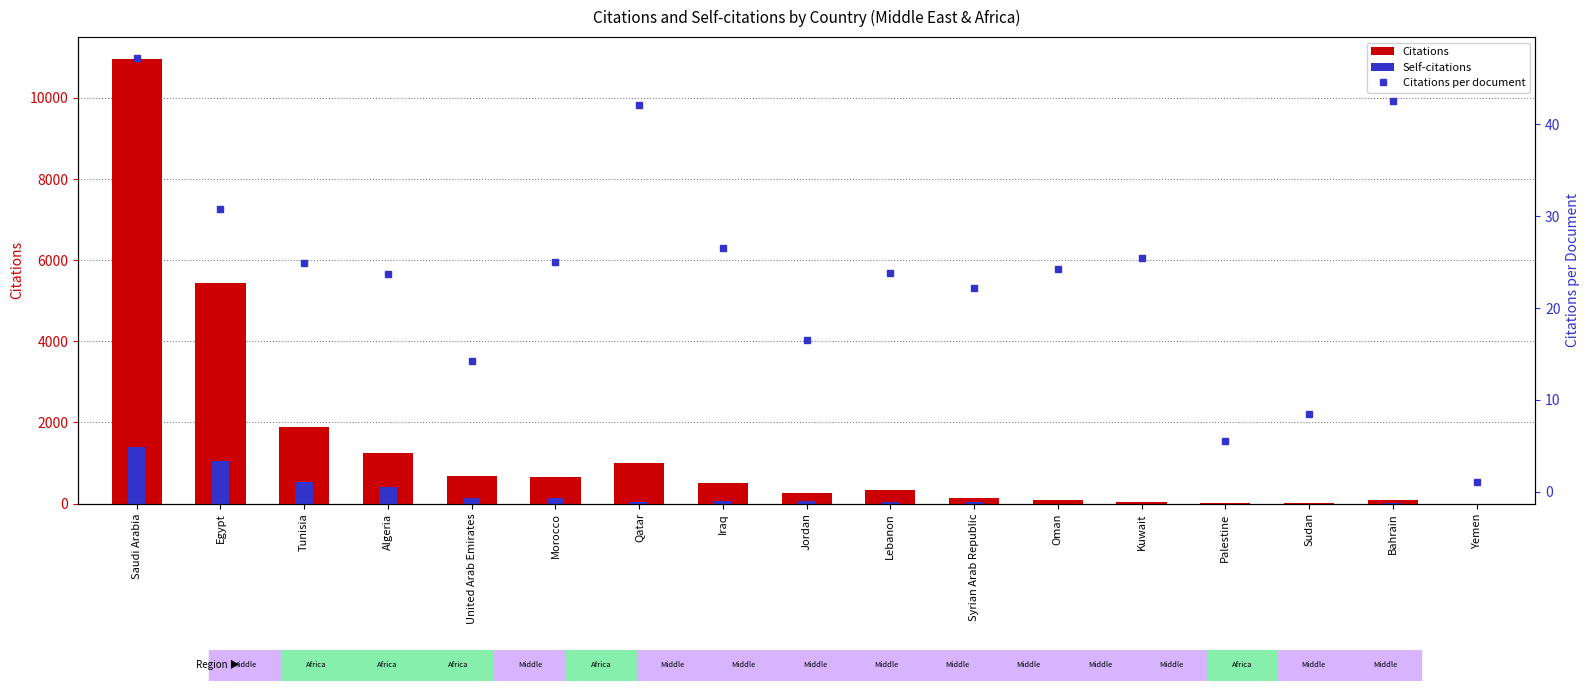

Where is Citations per document nearest to the value 24?

Lebanon